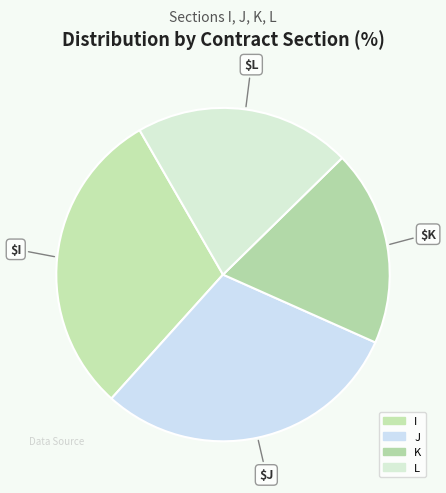

Does J account for over 50% of the chart?

No